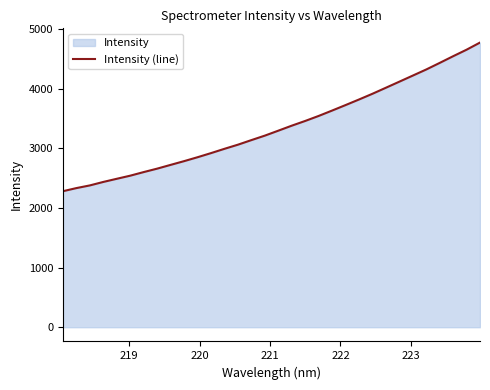

True or false: the data has more than 1 interior local peaks.

False